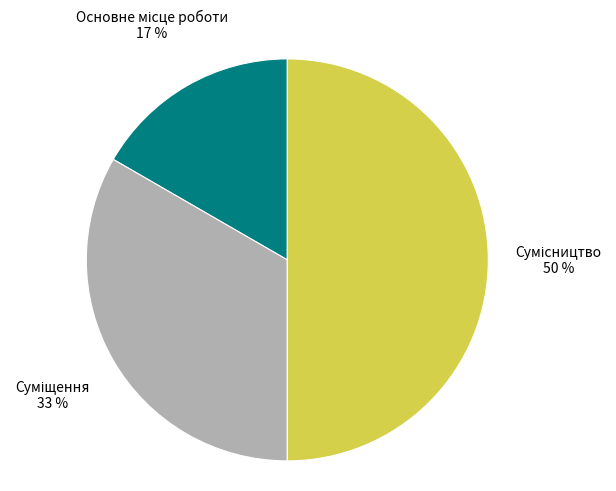

To the nearest percent, what is the difference between the largest and smallest slice percentages?

33%